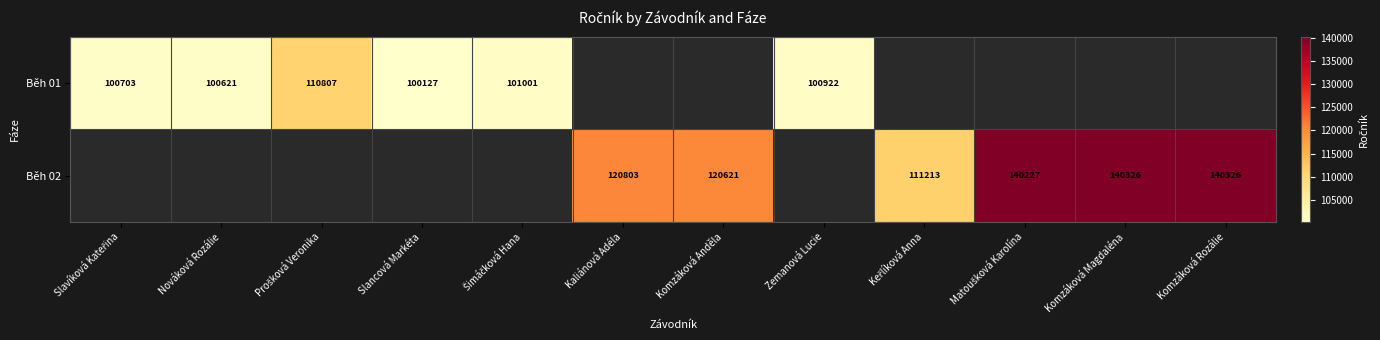

Is it true that Běh 02 equals 89936 at Komzáková Rozálie?

False